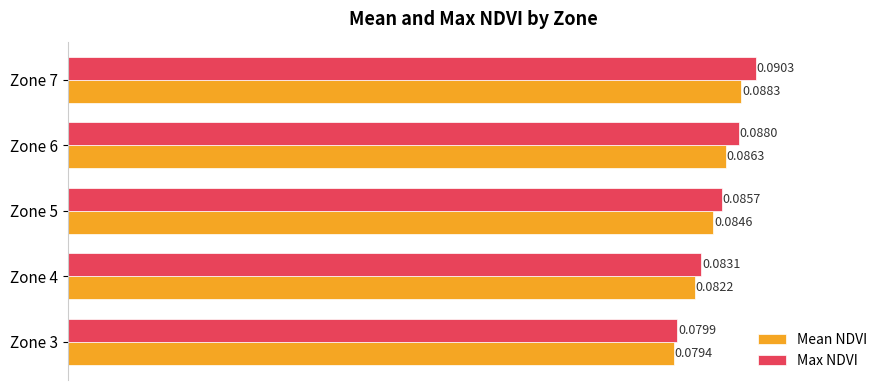

Rank the series by their maximum value, from lowest to highest.

Mean NDVI, Max NDVI